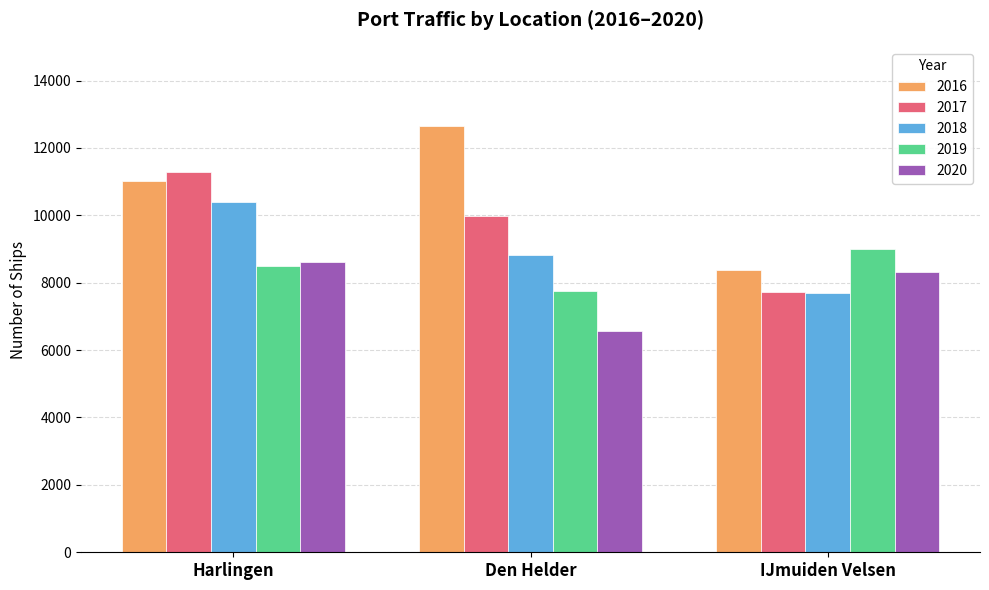

Is it true that 2020 equals 8313 at IJmuiden Velsen?

True